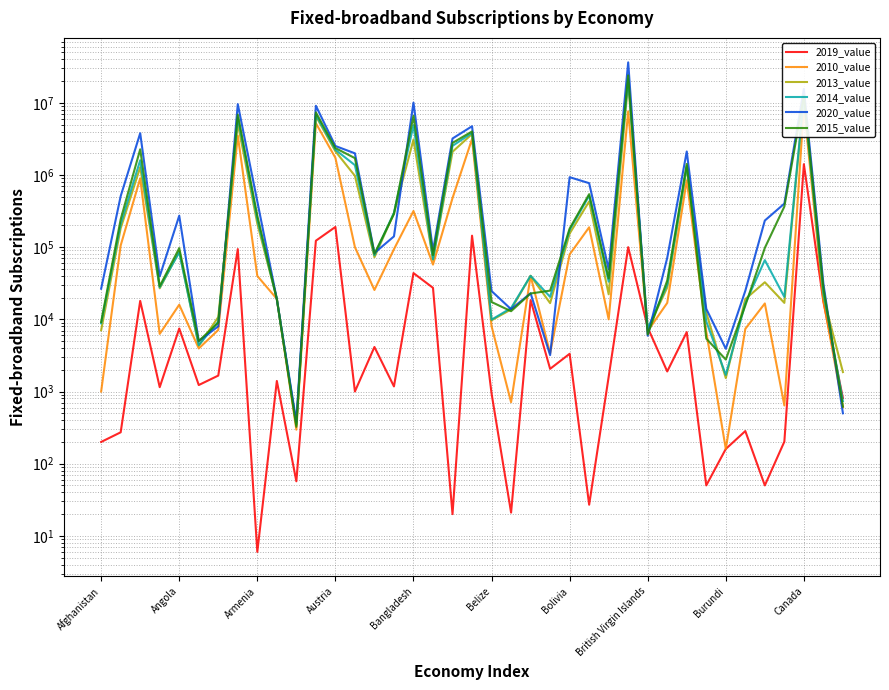

Reading left to right, list all the values displayed in this chart.

2019_value: 200	272	18000	1148	7458	1229	1662	94000	6	1399	57	122800	190500	1000	4139	1176	43710	27319	20	144215	940	21	18487	2060	3330	27	1600	100000	7690	1896	6651	50	160	283	50	202	1410932	17530	810
2010_value: 1000	105539	900000	6282	15942	3947	7119	3511026	39888	19217	296	5221000	1729000	100000	25500	93618	316699	57305	477980	3153262	8047	710	40000	3378	79314	188460	10000	7609452	6879	16891	843552	6732	160	7380	16594	640	9075322	18295	605
2013_value: 7067	182556	1280000	26905	87750	4300	10754	5148583	212053	19200	342	6536000	2130200	973869	72490	295387	3093171	66884	2098068	3692009	9698	13705	40100	16766	154098	430247	22236	19119646	7301	27557	1256796	12384	1534	19076	32648	16900	11689914	20335	1858
2014_value: 8801	207964	1599692	27734	84724	4400	9261	6251020	243058	19200	353	6828000	2232500	1369594	77168	300056	4892940	67798	2531842	3828918	9900	14328	40100	20481	172783	516104	33290	21360635	7435	30259	1331746	9354	1700	16568	66111	20447	12094461	23469	736
2020_value: 26570	508937	3790459	39399	272889	5000	8000	9571562	430407	19000	382	9099619	2521200	1995474	83000	140992	10052819	89340	3201519	4734210	24658	13818	23000	3189	931918	770424	49295	36344670	5929	71078	2115061	13979	3914	24839	233772	400929	15572220	31232	499
2015_value: 9182	242870	2269348	28770	96919	5000	9000	6855837	272885	19000	324	7374000	2359000	1712177	81018	287572	6592396	77730	2784347	4011201	17379	12962	22797	24979	180951	542405	36845	23968352	6182	34425	1421552	5408	2771	15541	97641	364781	12568000	27383	619